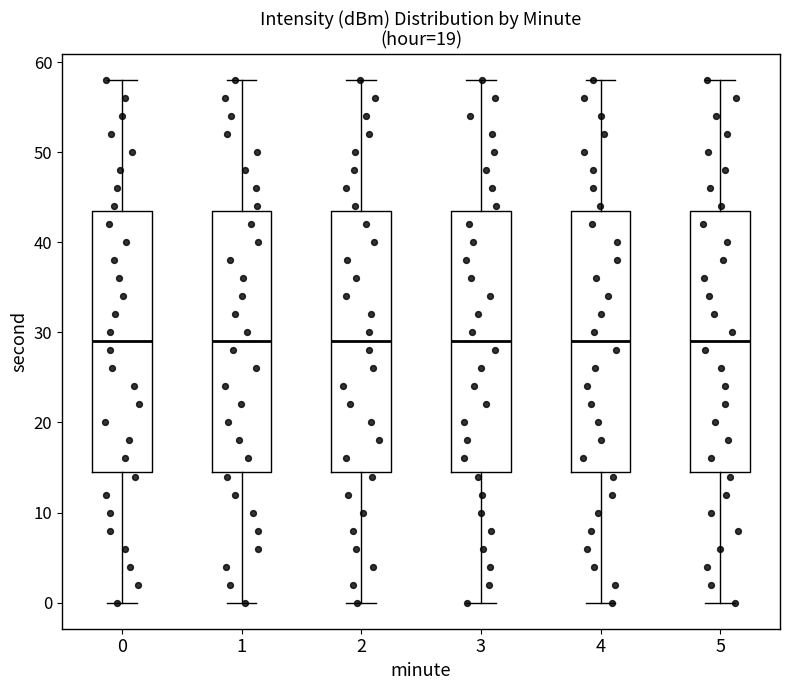

Reading left to right, read every box against the y-axis: the position of its median line, the range the box covers, and the ends of its whiskers. The values are not printed on the chart, so give them approximately, as read against the axis.

0: median 29, box 15 to 44, whiskers 0 to 58
1: median 29, box 15 to 44, whiskers 0 to 58
2: median 29, box 15 to 44, whiskers 0 to 58
3: median 29, box 15 to 44, whiskers 0 to 58
4: median 29, box 15 to 44, whiskers 0 to 58
5: median 29, box 15 to 44, whiskers 0 to 58